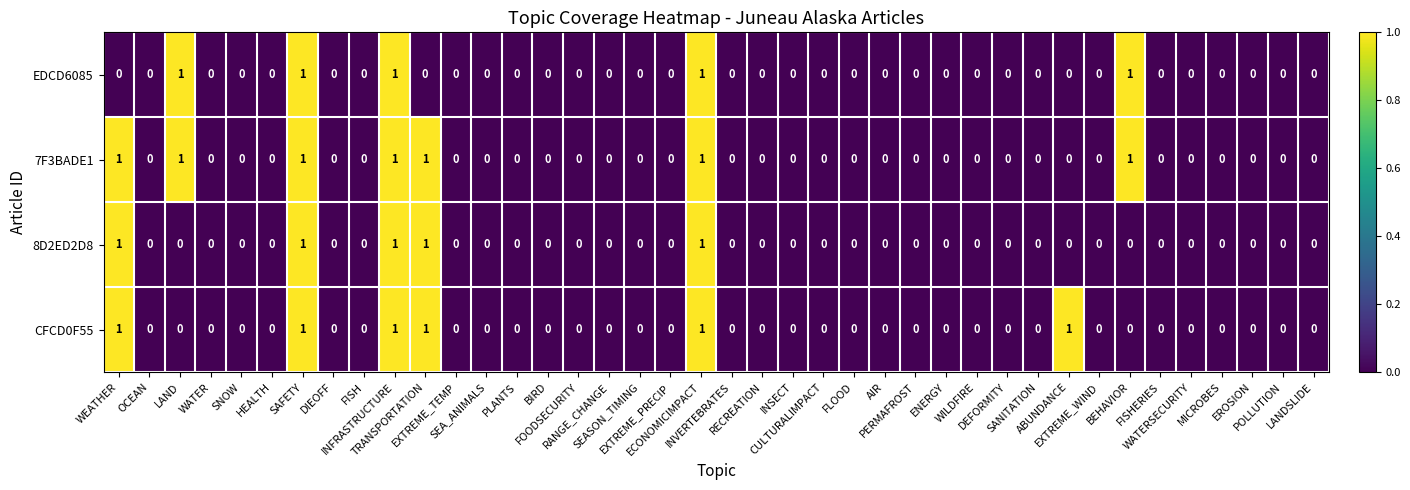

Count the EDCD6085 values in the range 0 to 1.

40